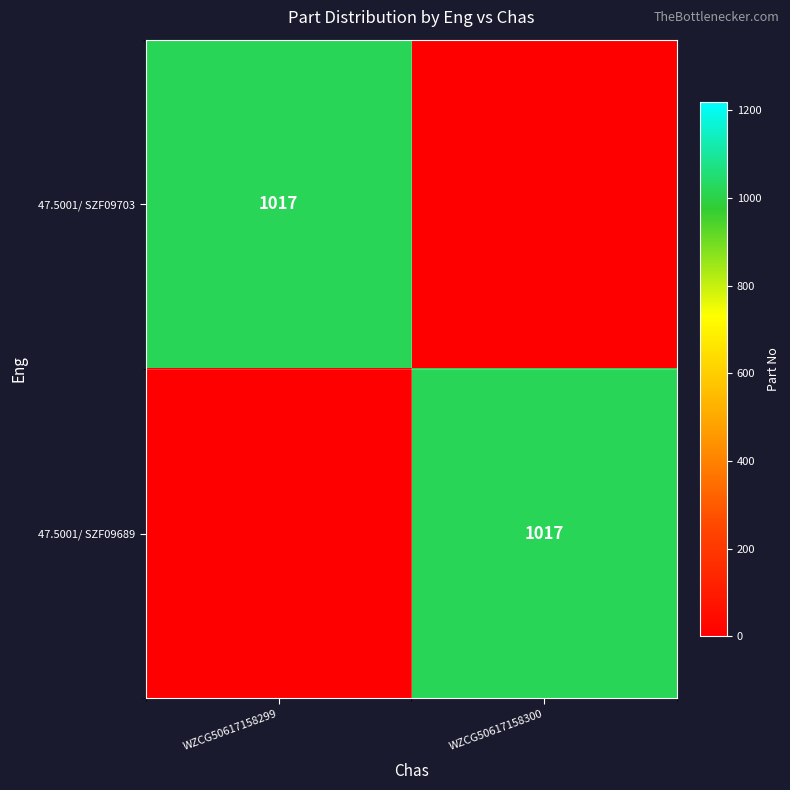

True or false: 47.5001/ SZF09689 has a value of 1447 at WZCG50617158300.

False